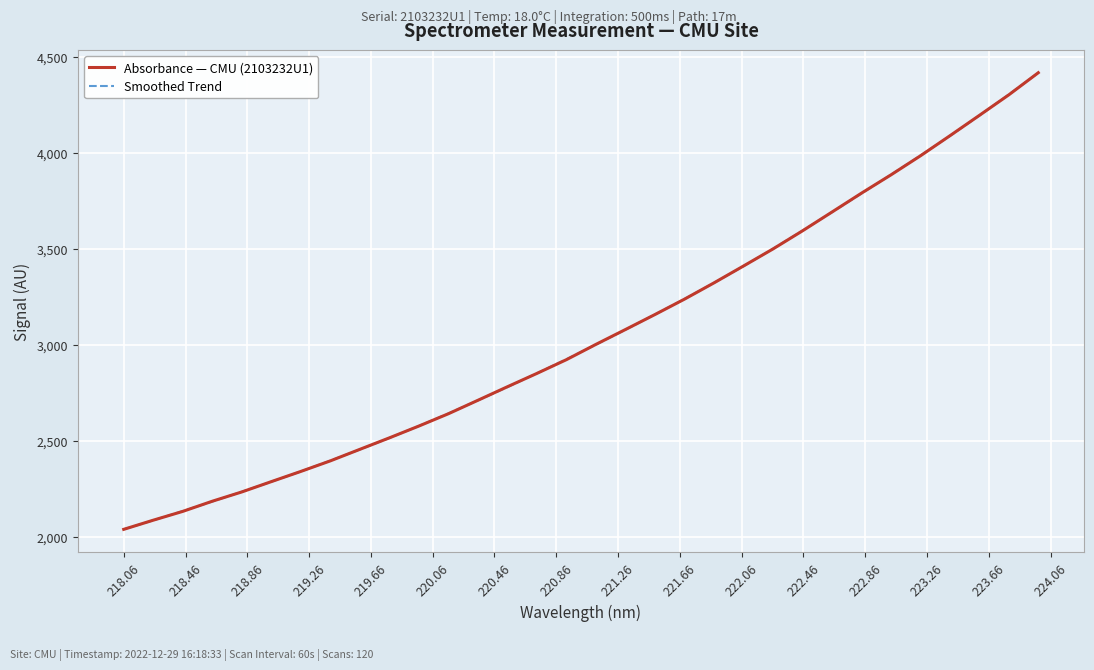

What is the maximum value shown in the chart?

4415.8